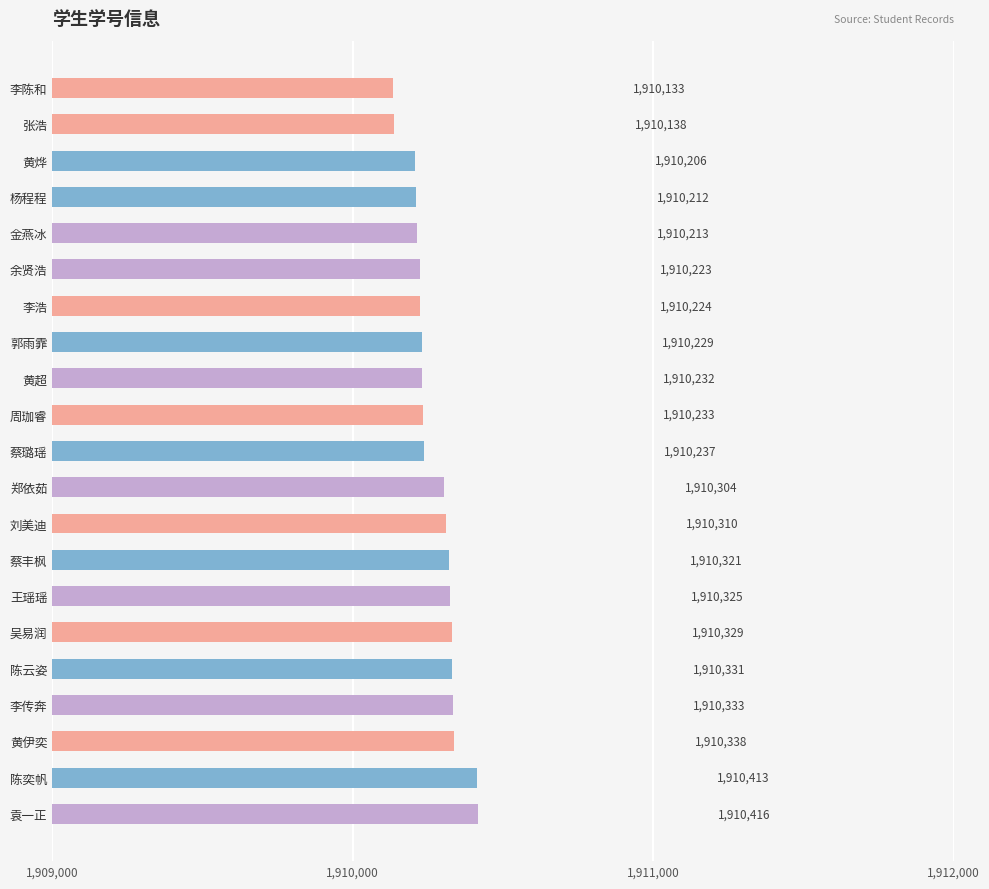

How many values are below 1910237?

10